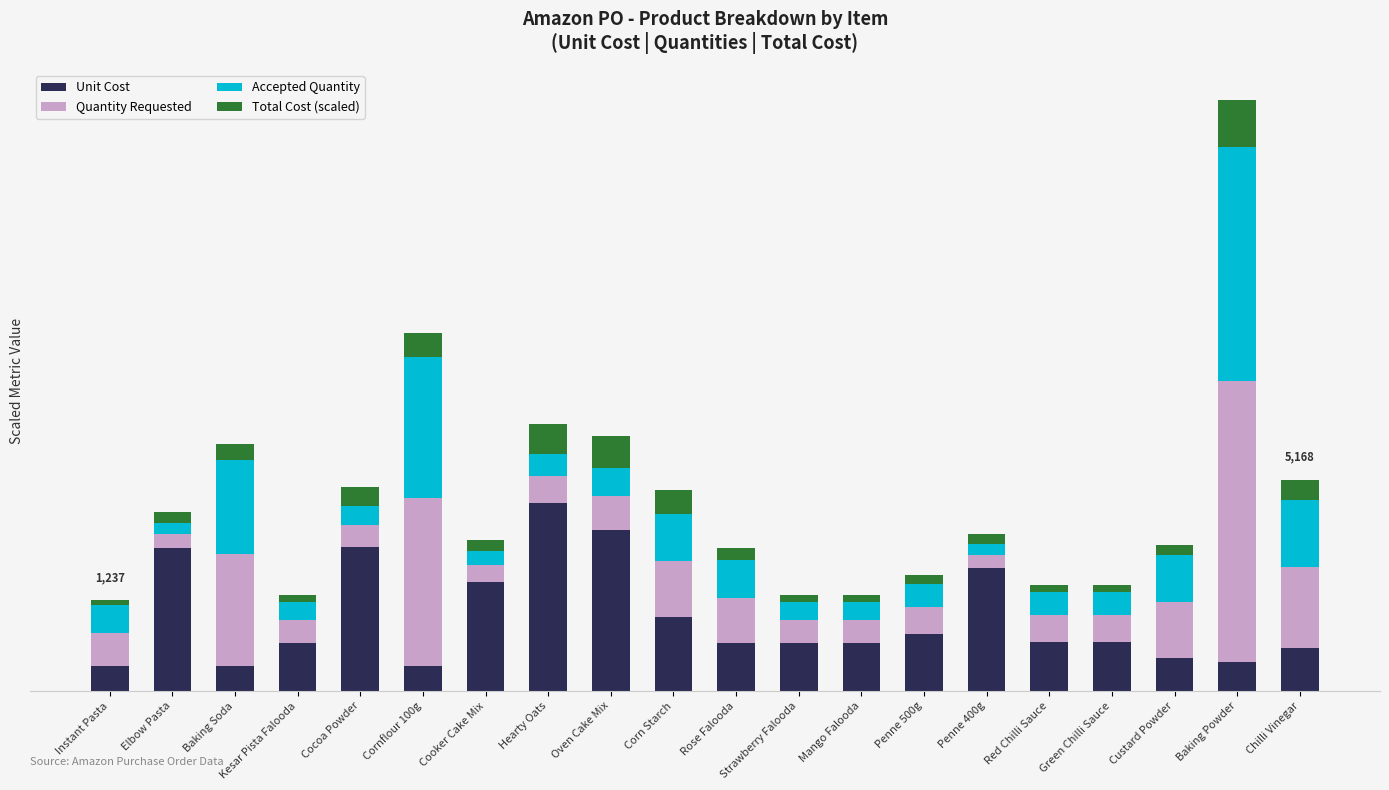

What is the label of the 12th bar from the right?

Oven Cake Mix